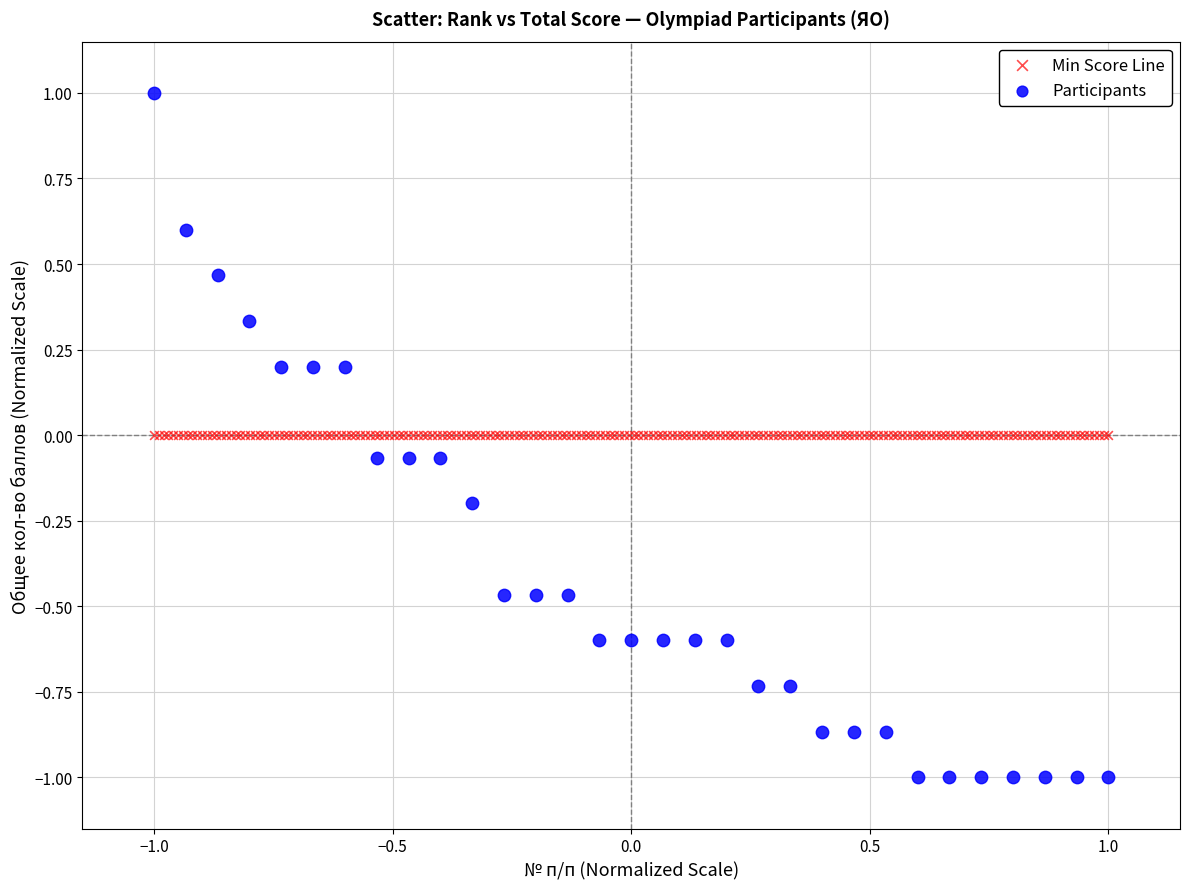

Which series reaches the maximum Y coordinate?

Participants